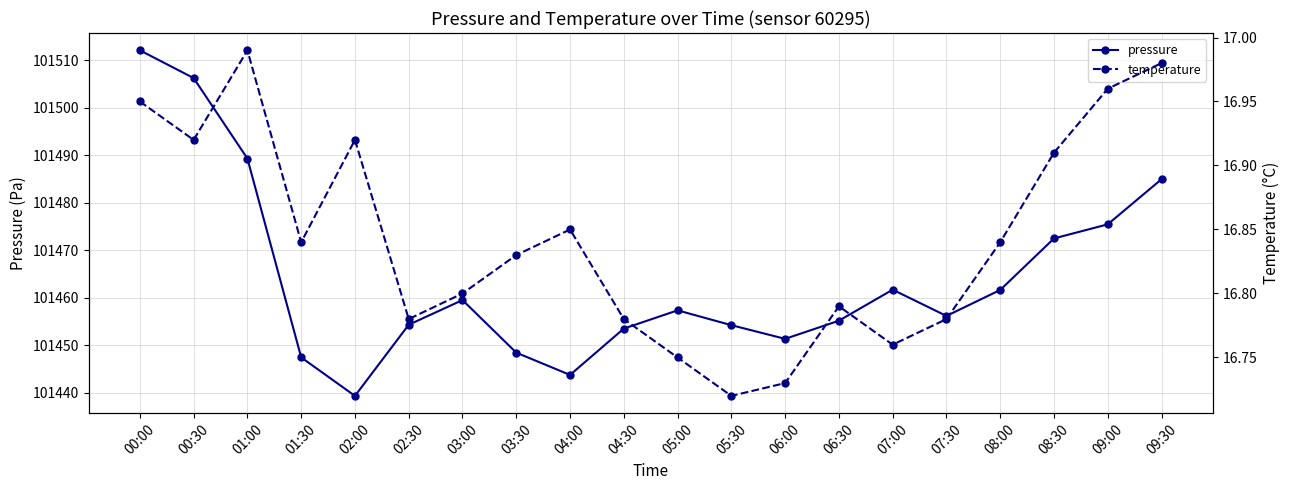

Does the chart display data point markers on the line(s)?

Yes